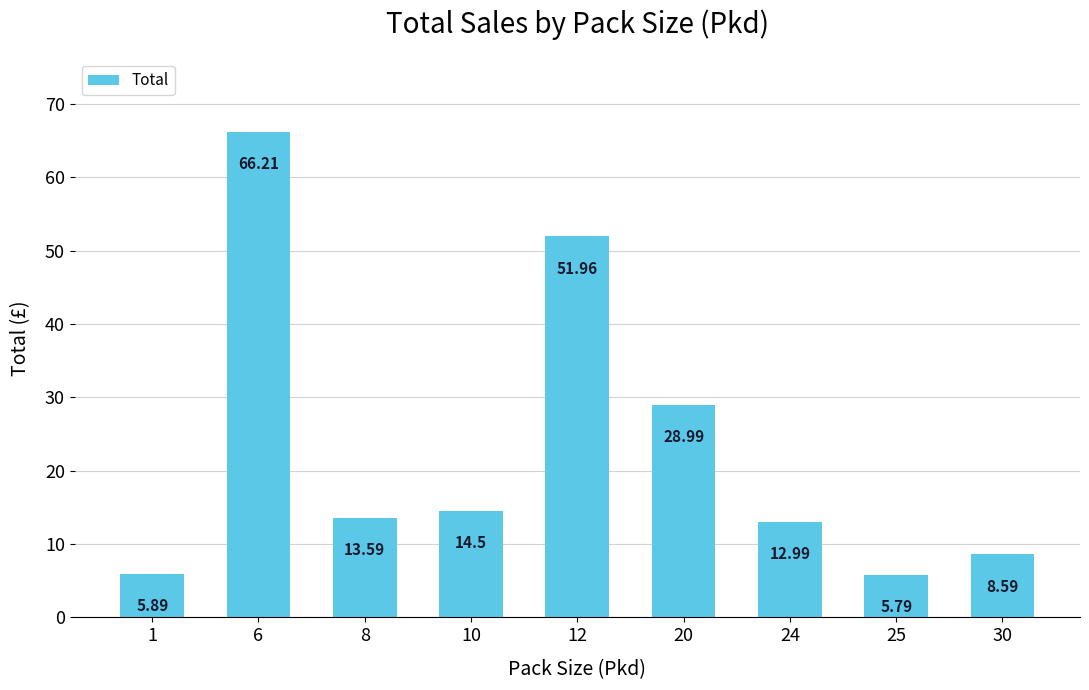

What is the difference between the second highest and minimum values?

46.2